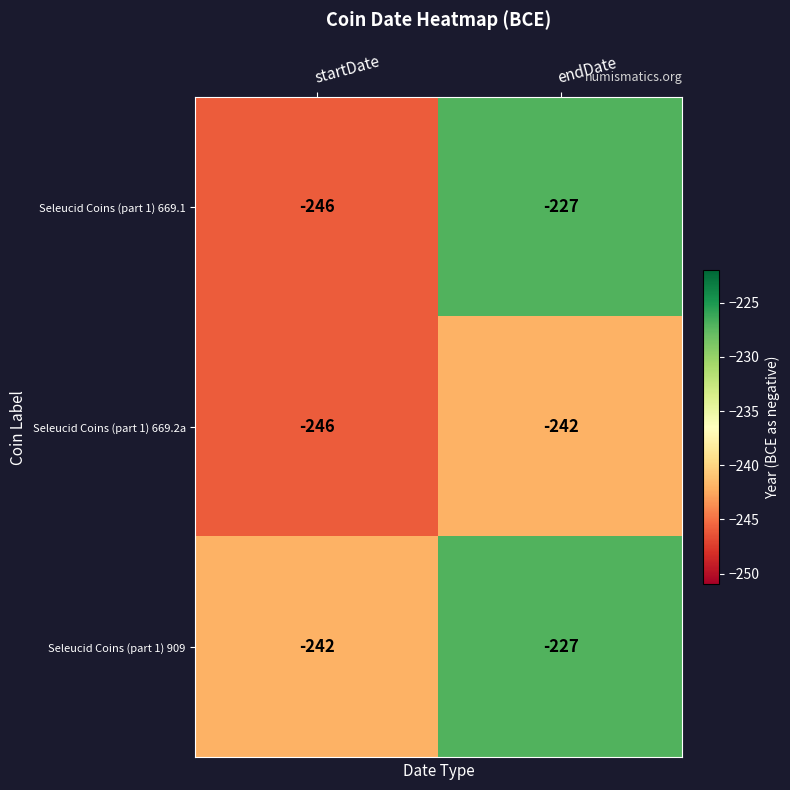

Reading left to right, list all the values displayed in this chart.

Seleucid Coins (part 1) 669.1: -246	-227
Seleucid Coins (part 1) 669.2a: -246	-242
Seleucid Coins (part 1) 909: -242	-227